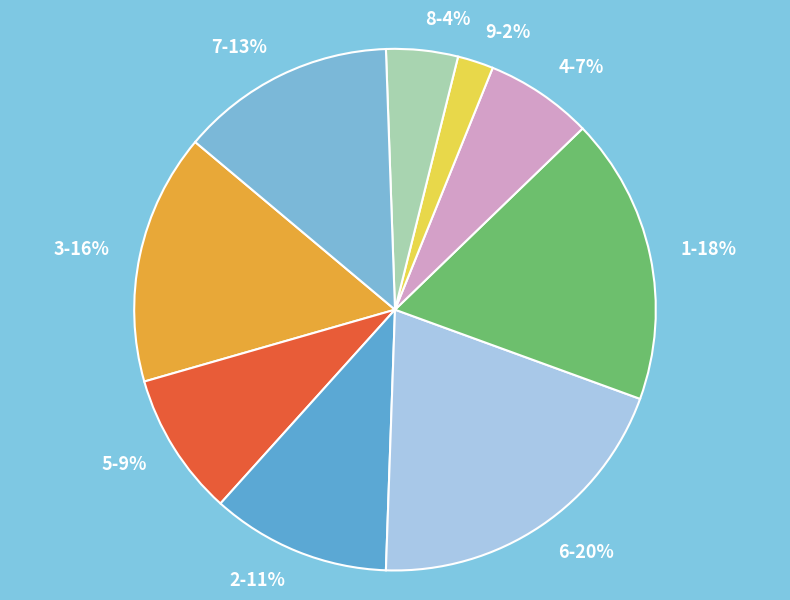

What is the largest slice in the pie chart?

6